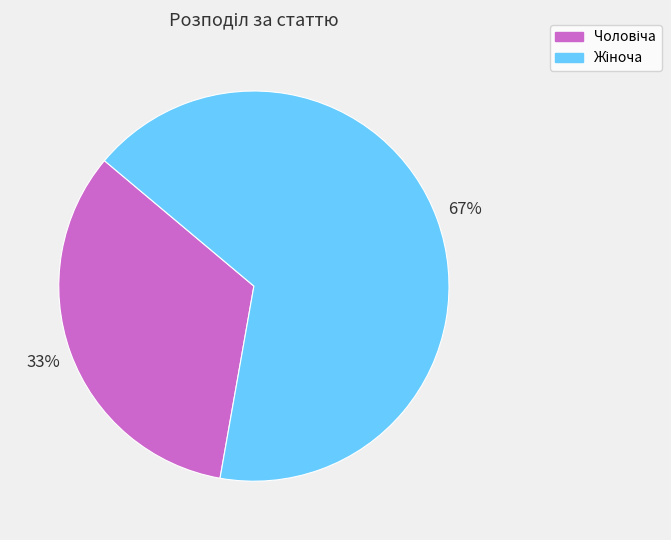

Is there any slice that represents more than half of the pie?

Yes